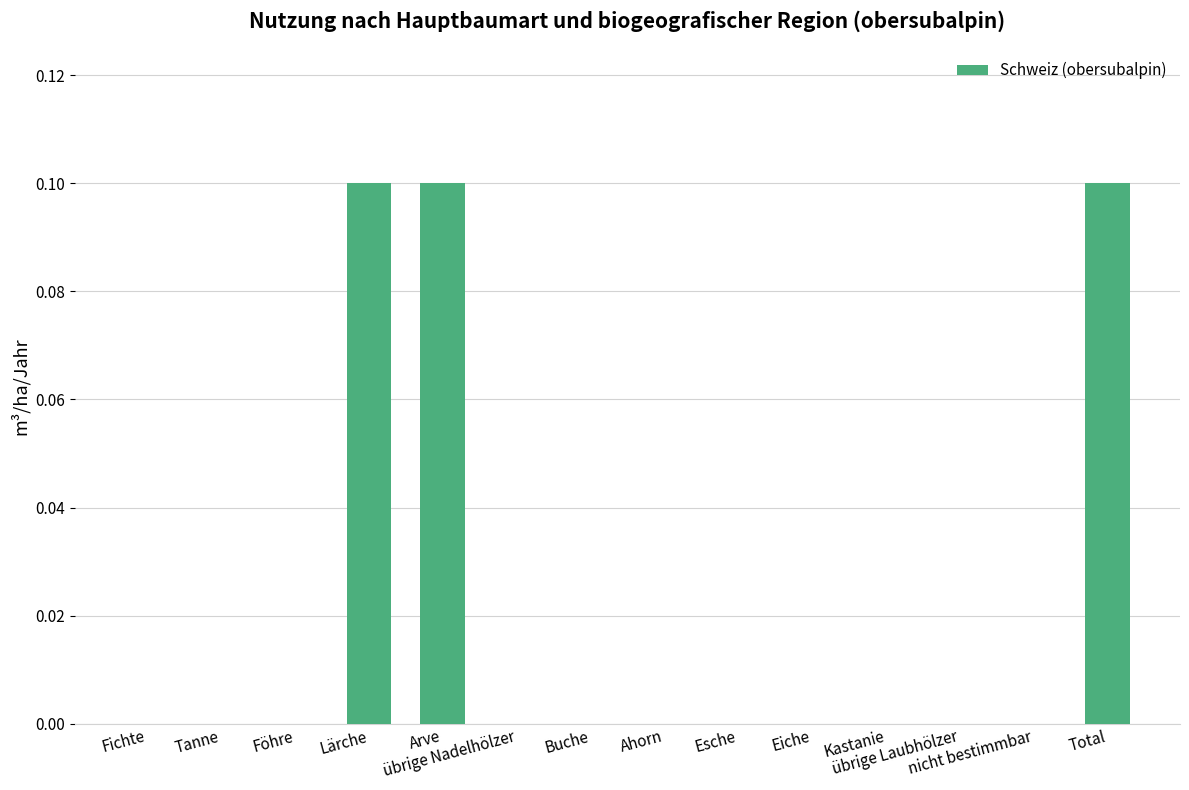

What is the sum of all values?

0.3